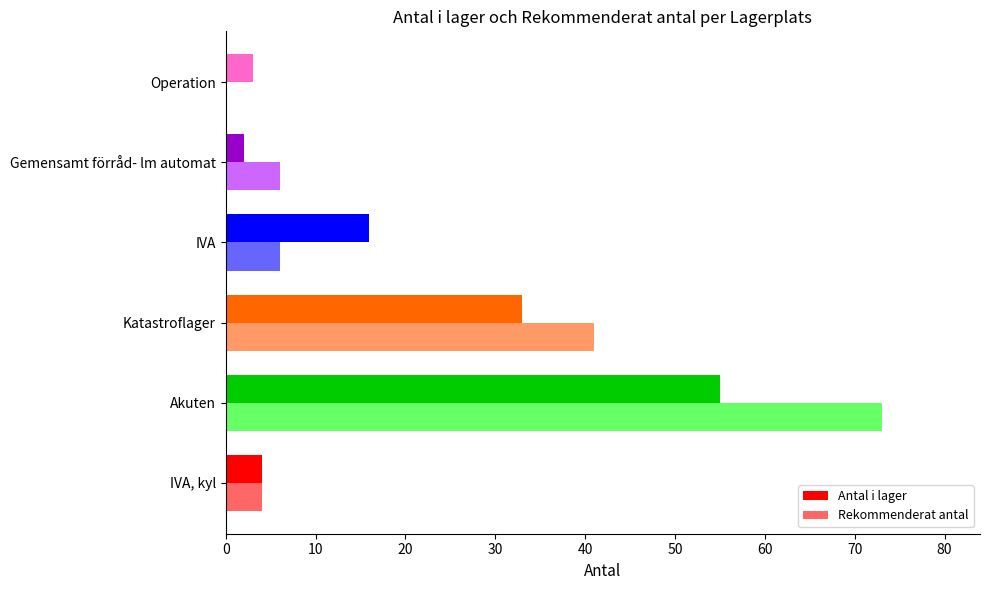

Is the value of Rekommenderat antal at Operation greater than the value of Antal i lager at Akuten?

No